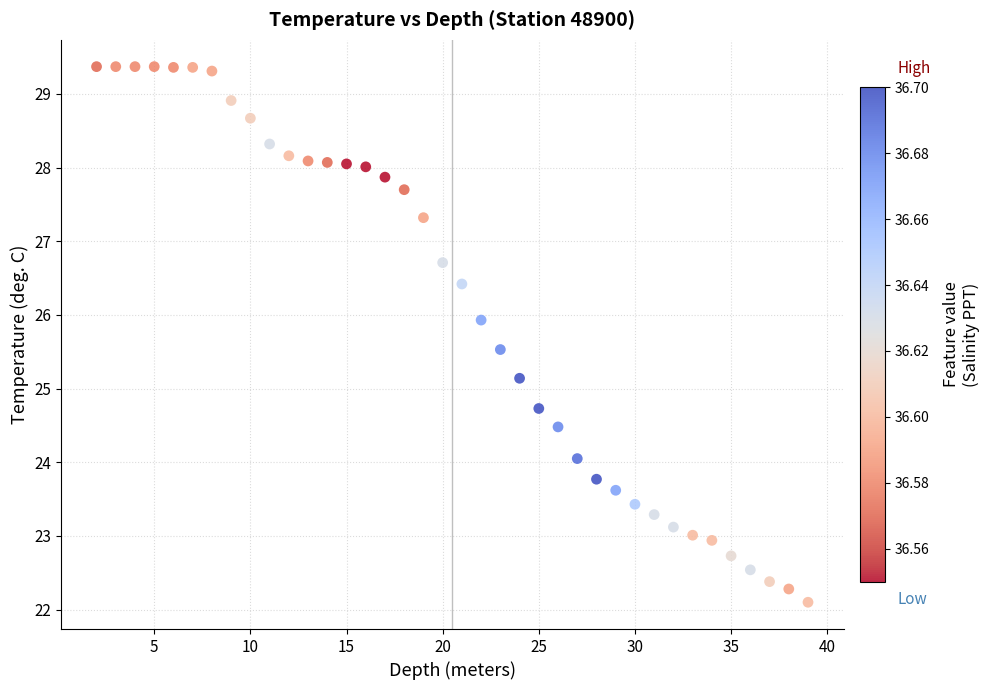

What Y value in the scatter plot is closest to 25?

25.1